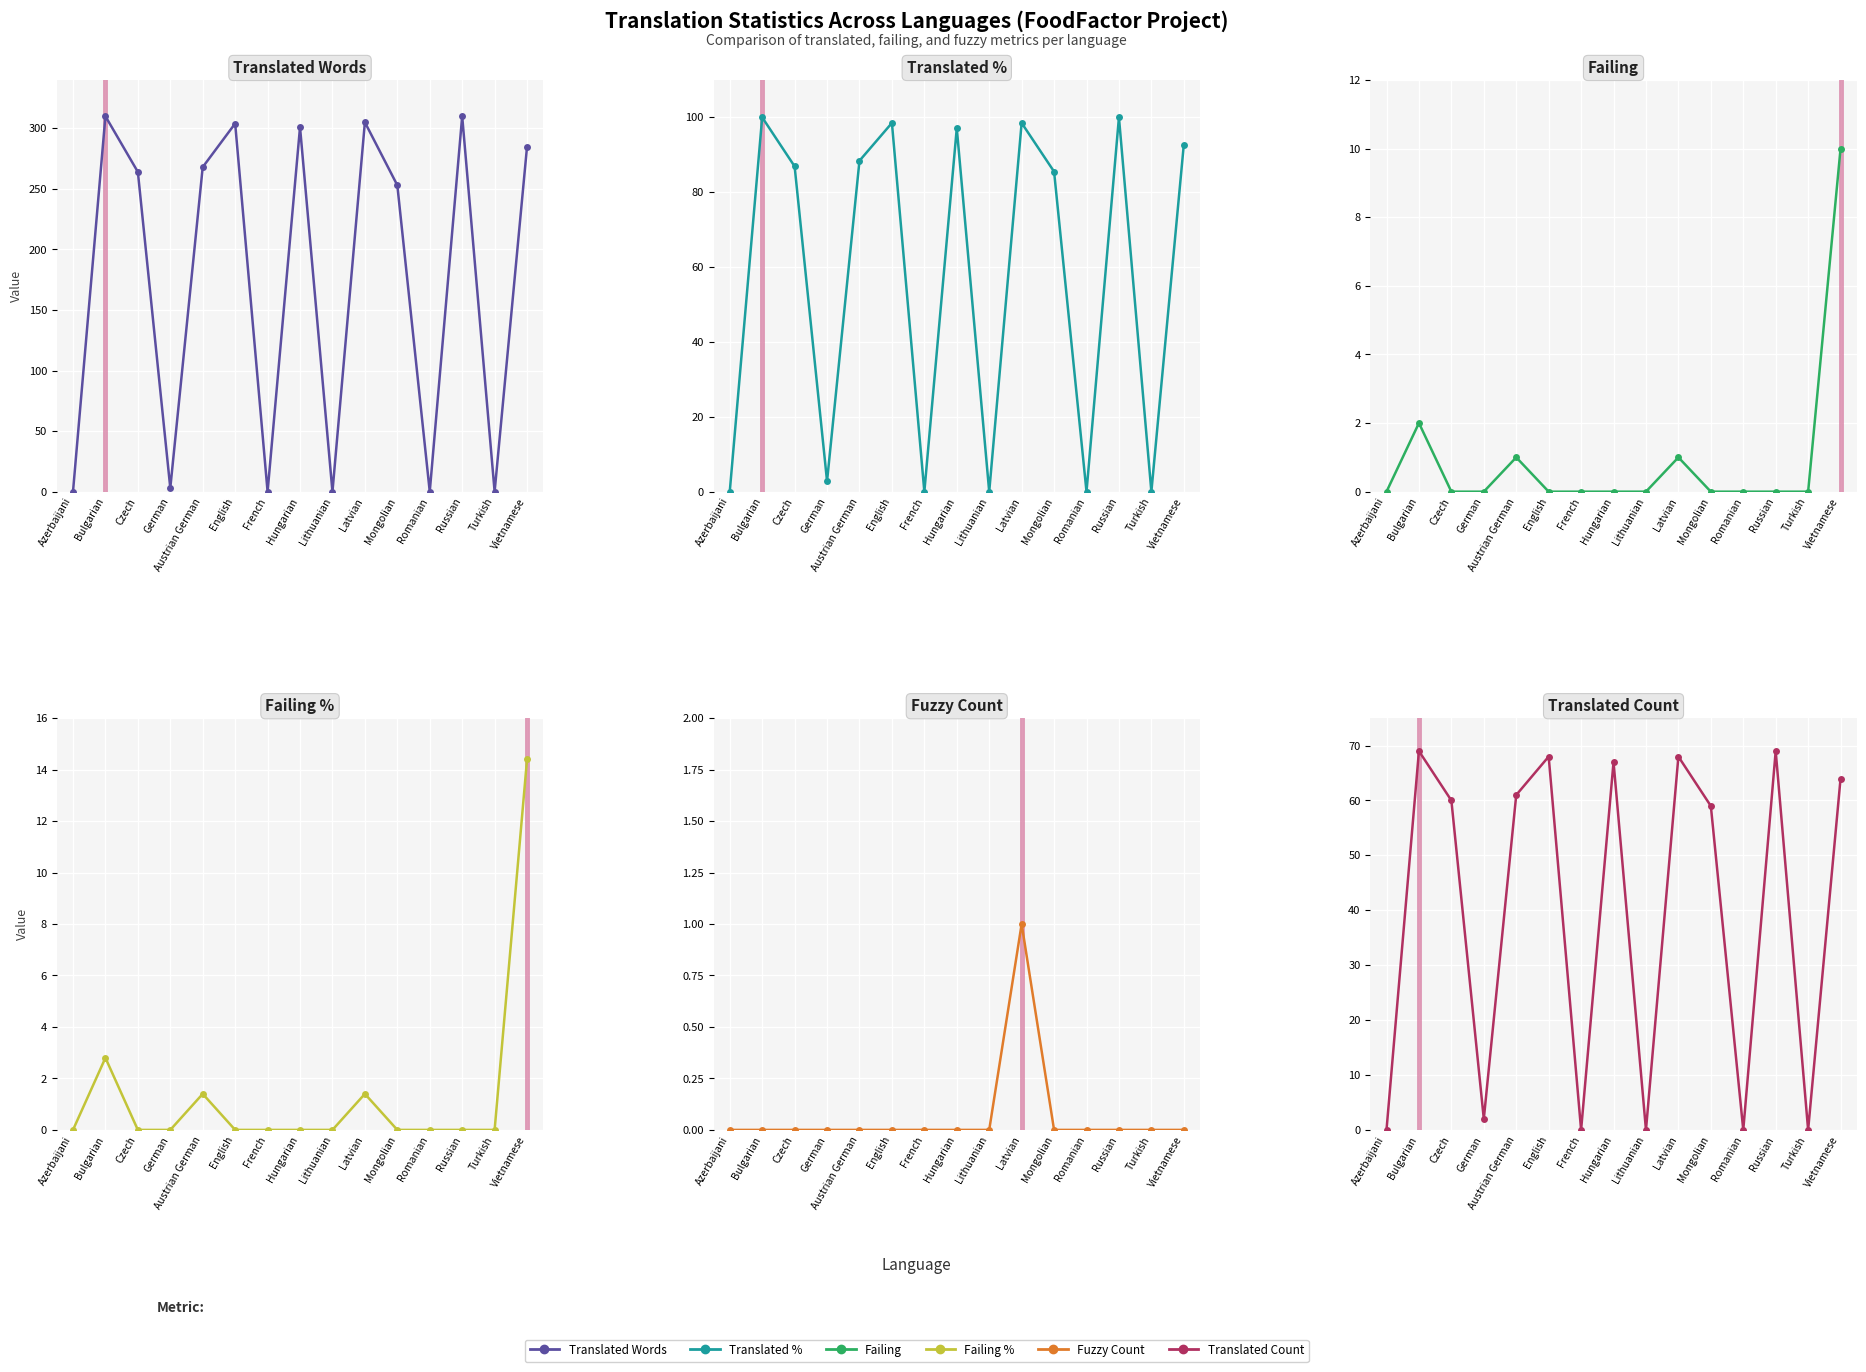

Reading left to right, extract all data points from this chart.

Translated Words: 0.0	310.0	264.0	3.0	268.0	304.0	0.0	301.0	0.0	305.0	253.0	0.0	310.0	0.0	285.0
Translated %: 0.0	100.0	86.9	2.8	88.4	98.5	0.0	97.1	0.0	98.5	85.5	0.0	100.0	0.0	92.7
Failing: 0.0	2.0	0.0	0.0	1.0	0.0	0.0	0.0	0.0	1.0	0.0	0.0	0.0	0.0	10.0
Failing %: 0.0	2.8	0.0	0.0	1.4	0.0	0.0	0.0	0.0	1.4	0.0	0.0	0.0	0.0	14.4
Fuzzy Count: 0.0	0.0	0.0	0.0	0.0	0.0	0.0	0.0	0.0	1.0	0.0	0.0	0.0	0.0	0.0
Translated Count: 0.0	69.0	60.0	2.0	61.0	68.0	0.0	67.0	0.0	68.0	59.0	0.0	69.0	0.0	64.0